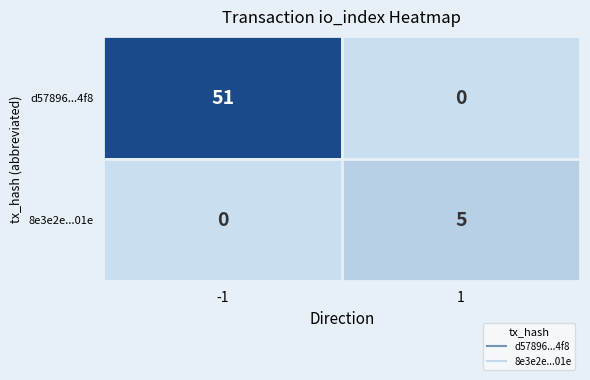

Rank the series by their average value, from lowest to highest.

8e3e2e...01e, d57896...4f8